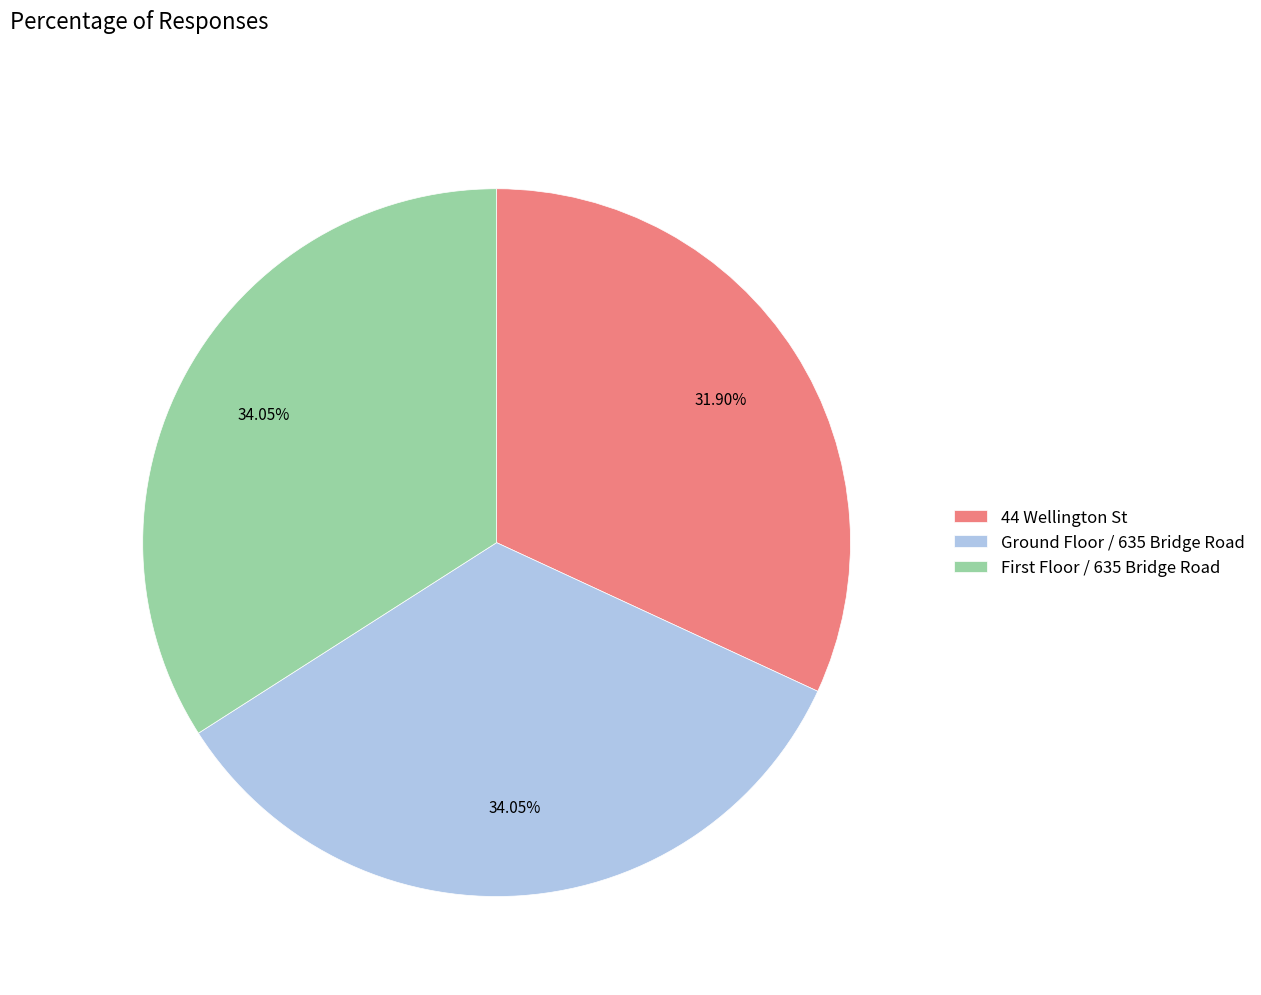

Is there any slice that represents more than half of the pie?

No